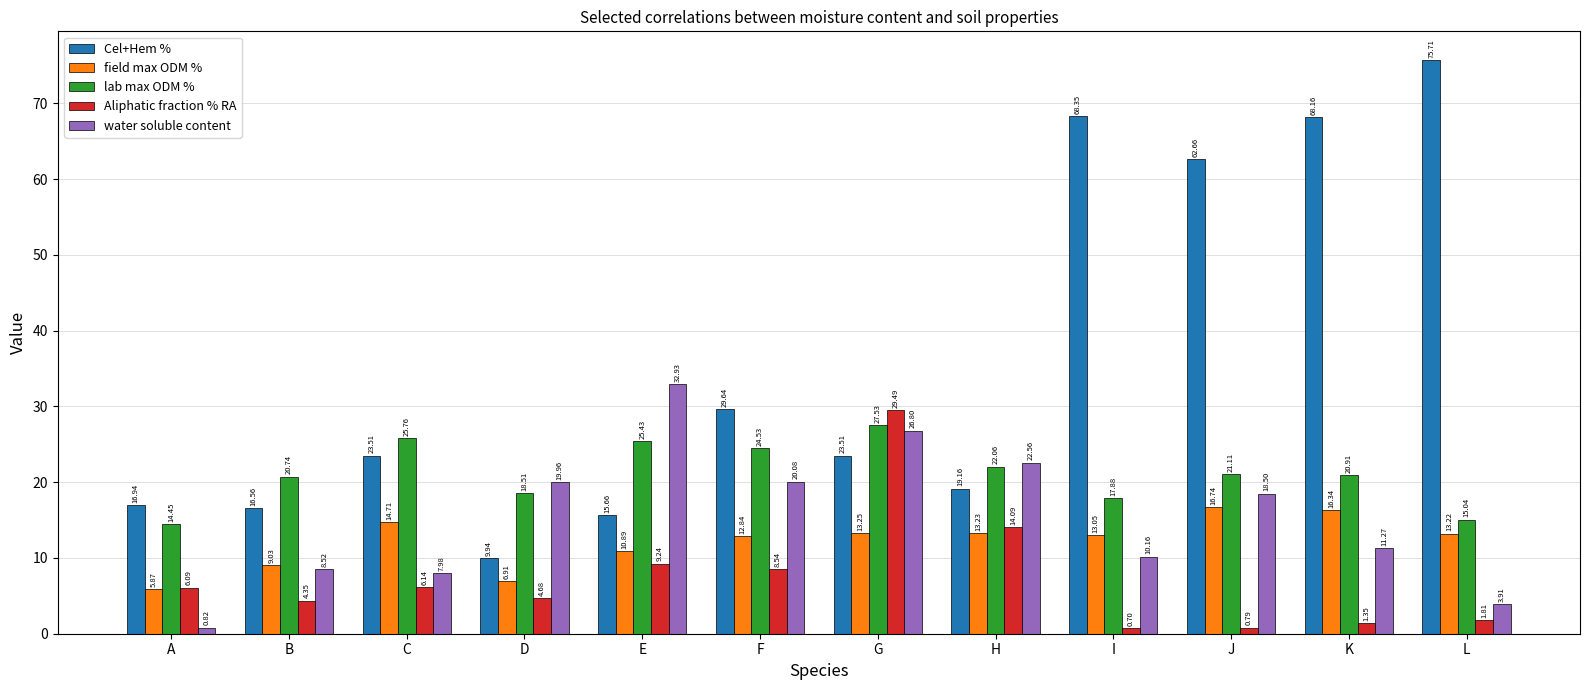

What is the spread (max minus min) of values at H?

9.3